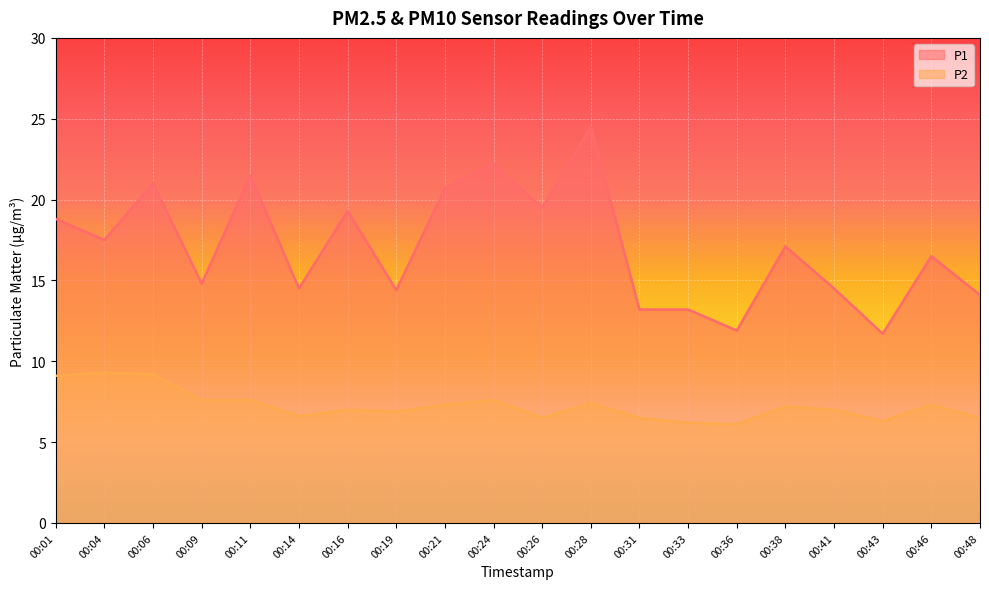

How many lines are shown in the chart?

2